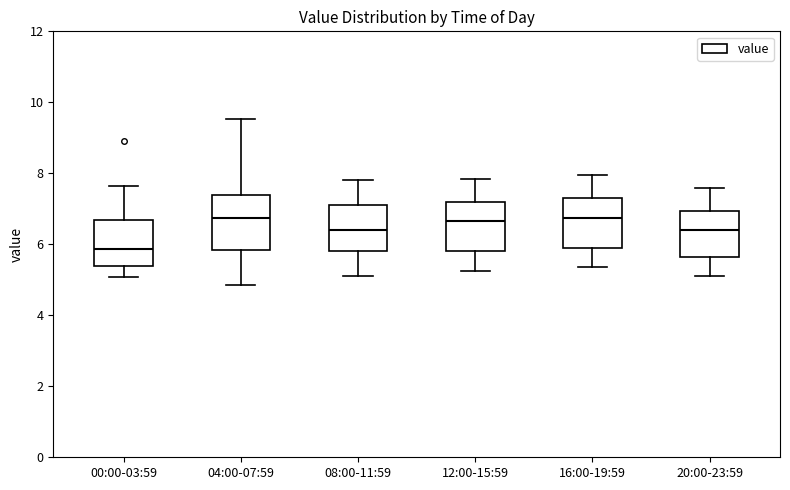

Reading left to right, transcribe this box plot: for each box, give where its median line is, the range the box spans, and where its two whiskers end, as read against the y-axis. The values are not printed on the chart, so give them approximately, as read against the axis.

00:00-03:59: median 5.8, box 5.4 to 6.6, whiskers 5.0 to 7.6
04:00-07:59: median 6.8, box 5.8 to 7.4, whiskers 4.8 to 9.6
08:00-11:59: median 6.4, box 5.8 to 7.2, whiskers 5.2 to 7.8
12:00-15:59: median 6.6, box 5.8 to 7.2, whiskers 5.2 to 7.8
16:00-19:59: median 6.8, box 6.0 to 7.4, whiskers 5.4 to 8.0
20:00-23:59: median 6.4, box 5.6 to 7.0, whiskers 5.2 to 7.6